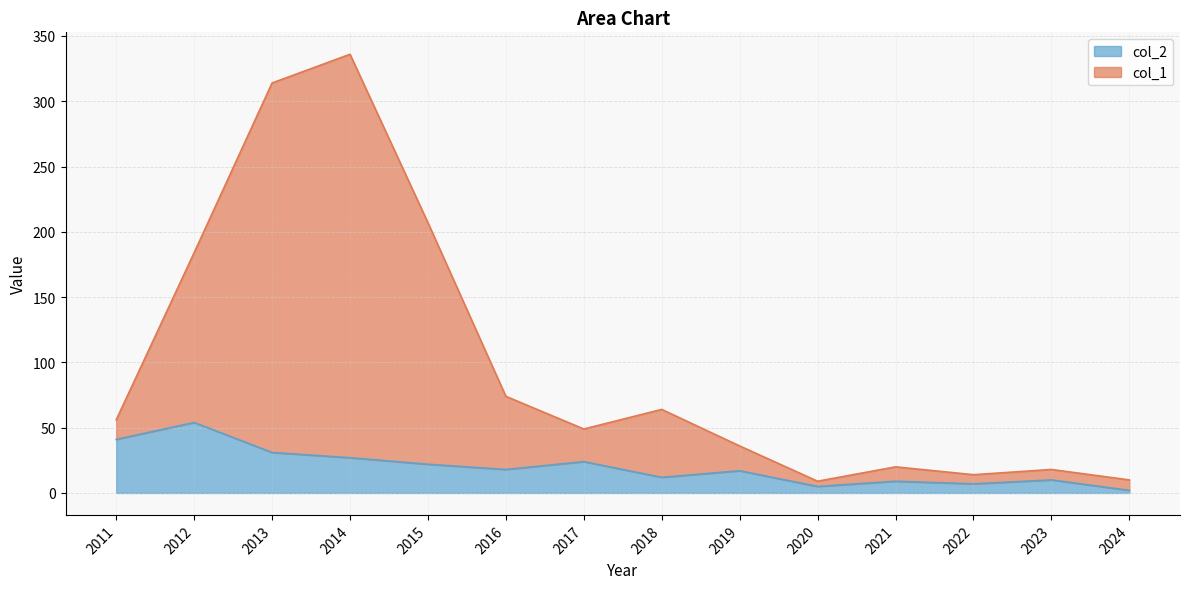

In col_2, how many points are lower than both neighbors (excluding endpoints)?

4